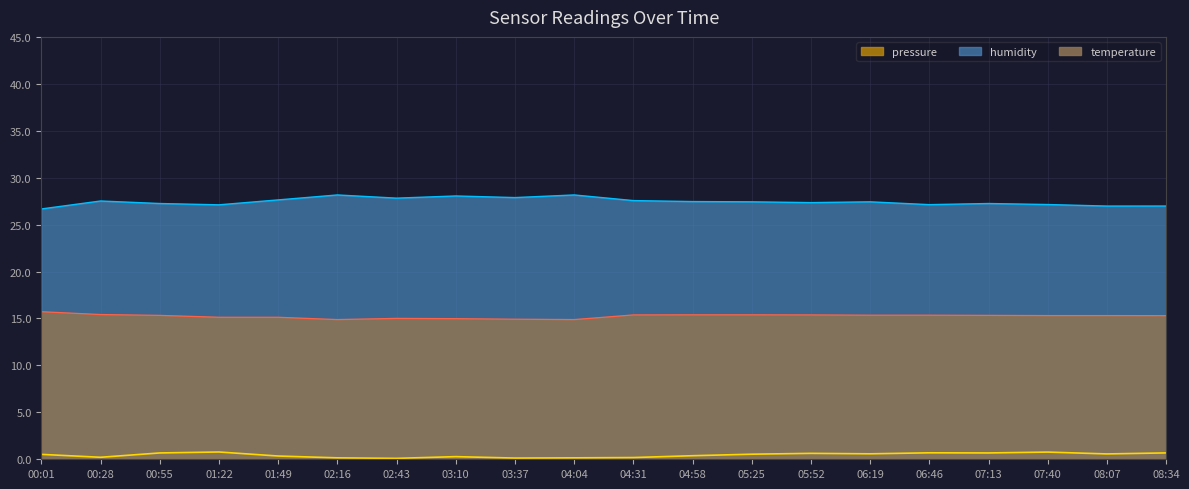

The temperature series shows 14.9 at 03:37. True or false?

True